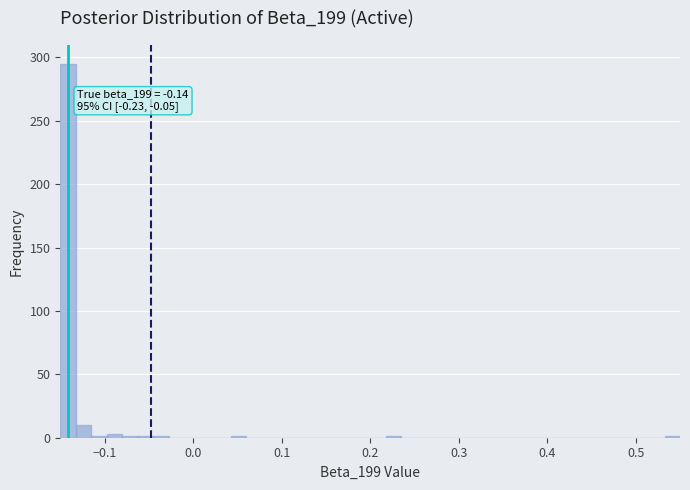

Read against the x-axis, roughly where is the centre of the tallest bar?

-0.14